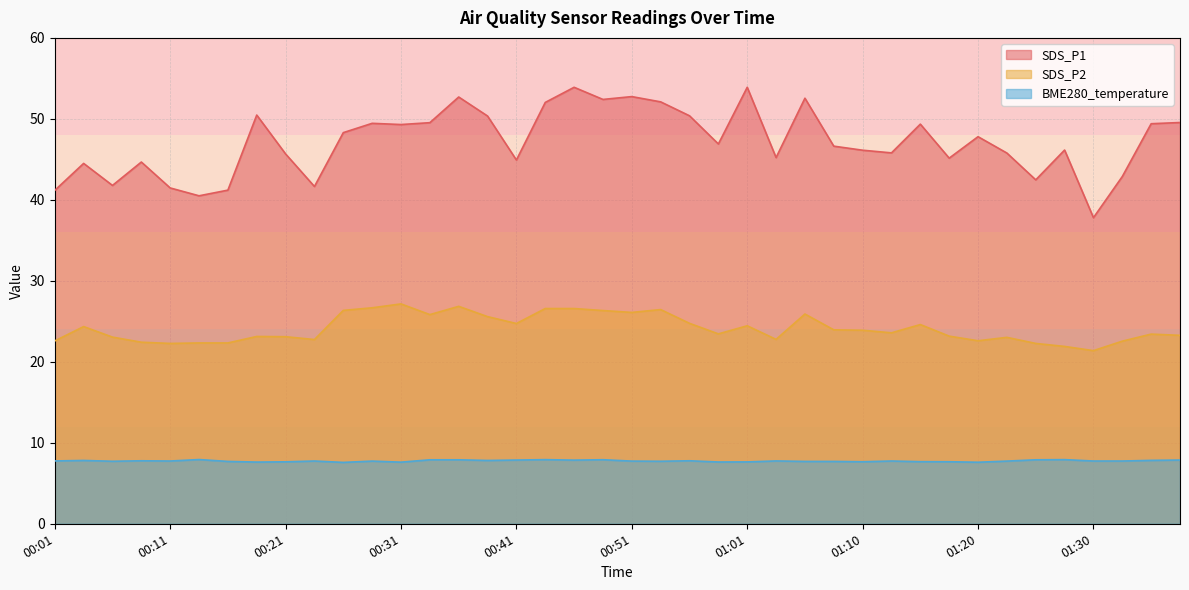

The SDS_P2 series shows 23.2 at 01:18. True or false?

True